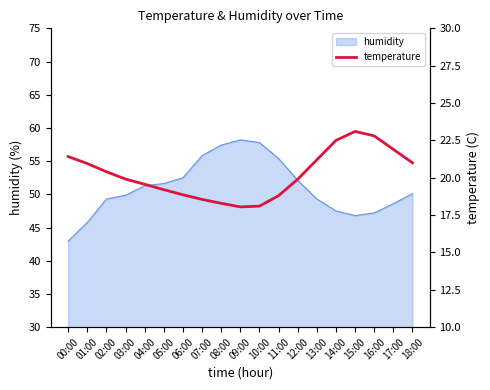

Where is the first local minimum?

09:00